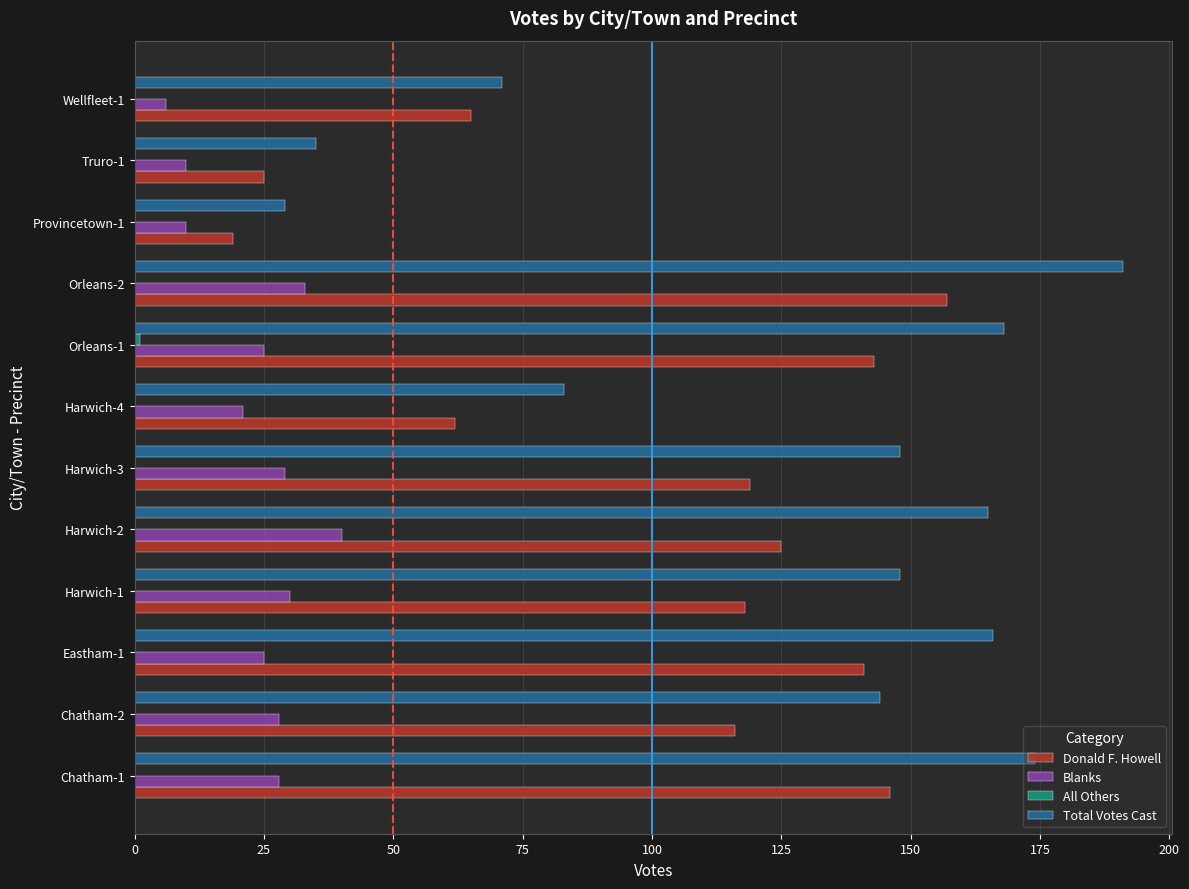

What is the maximum value shown in the chart?

191